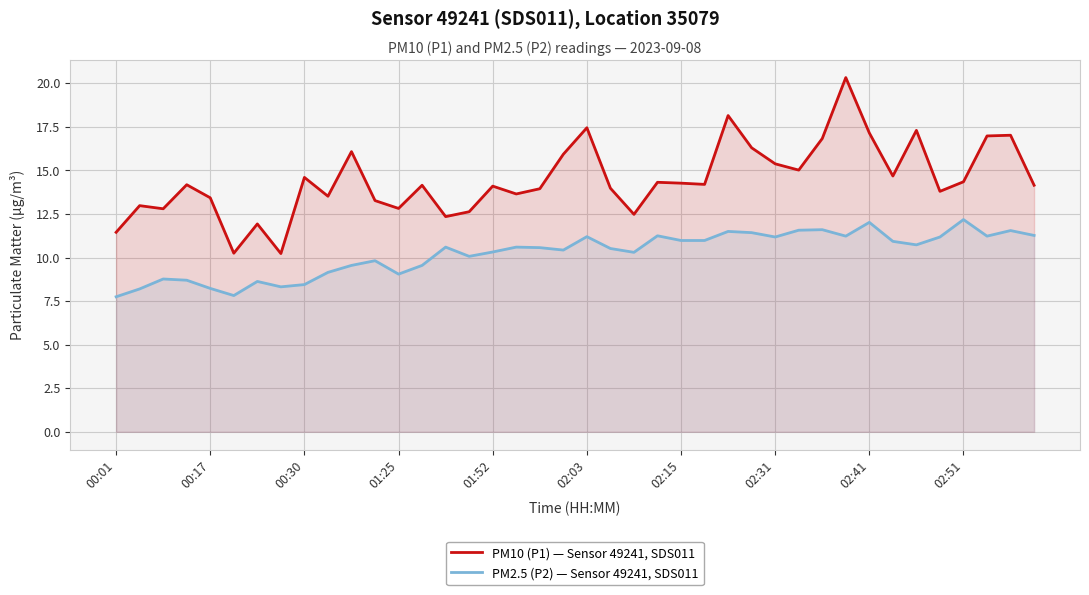

True or false: PM2.5 (P2) — Sensor 49241, SDS011 has a value of 2.8 at 00:30.

False